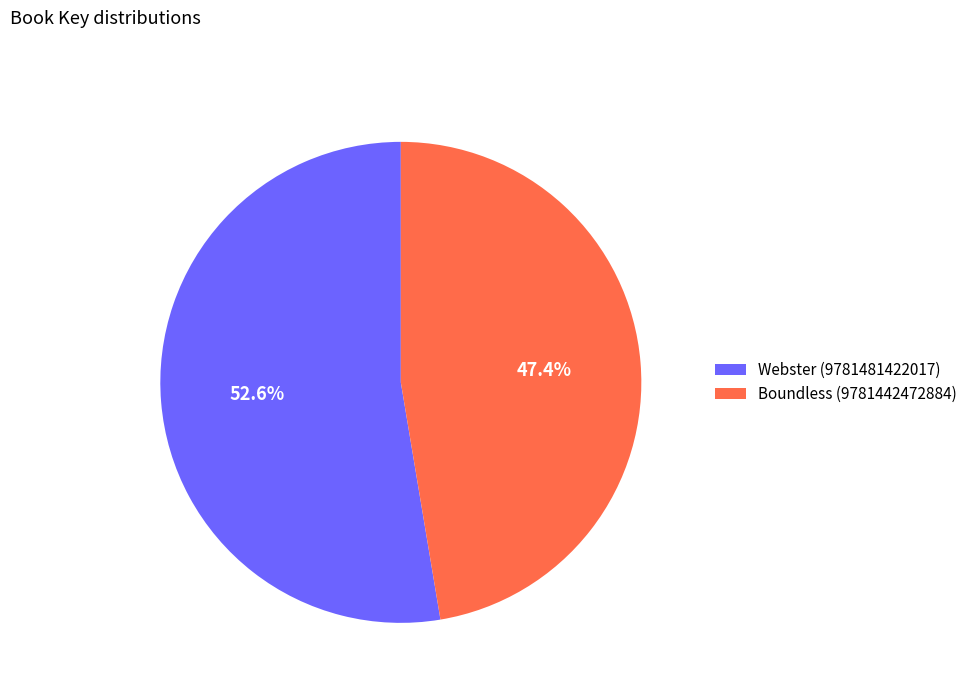

The Boundless (9781442472884) slice represents 56% of the pie. True or false?

False